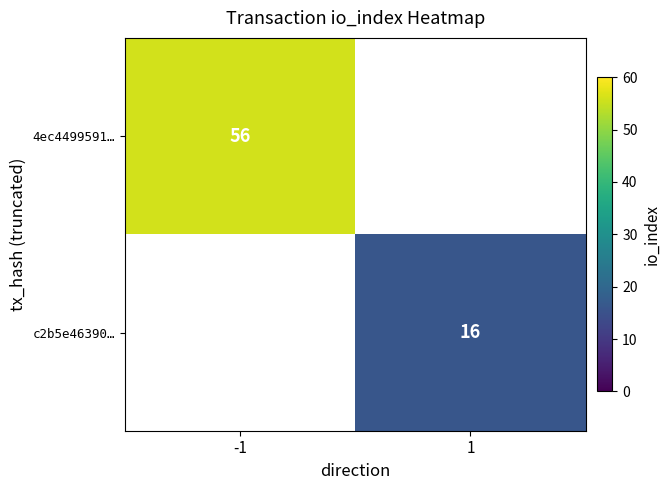

What is the minimum value shown in the chart?

16.0